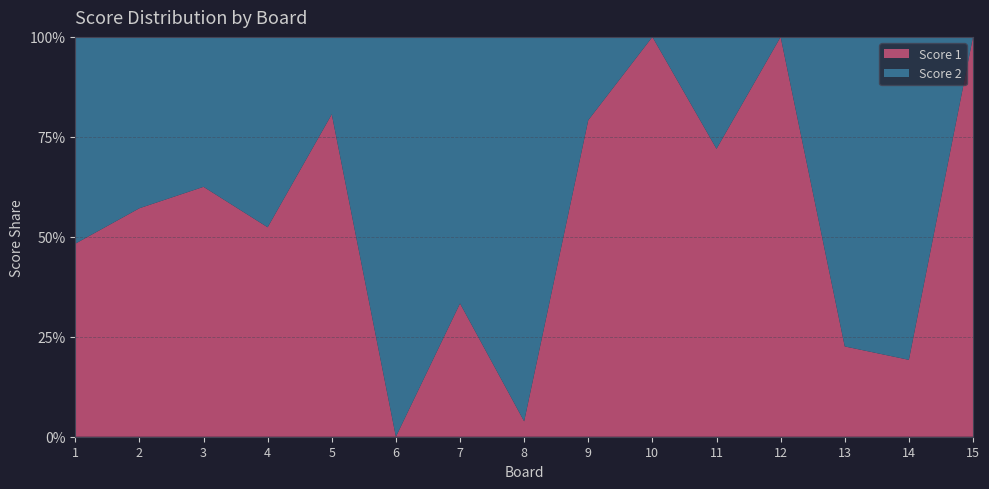

Reading left to right, list all the values displayed in this chart.

Score 1: 1=14	2=12	3=25	4=11	5=25	6=0	7=8	8=1	9=19	10=25	11=18	12=19	13=7	14=5	15=25
Score 2: 1=15	2=9	3=15	4=10	5=6	6=25	7=16	8=25	9=5	10=0	11=7	12=0	13=24	14=21	15=0